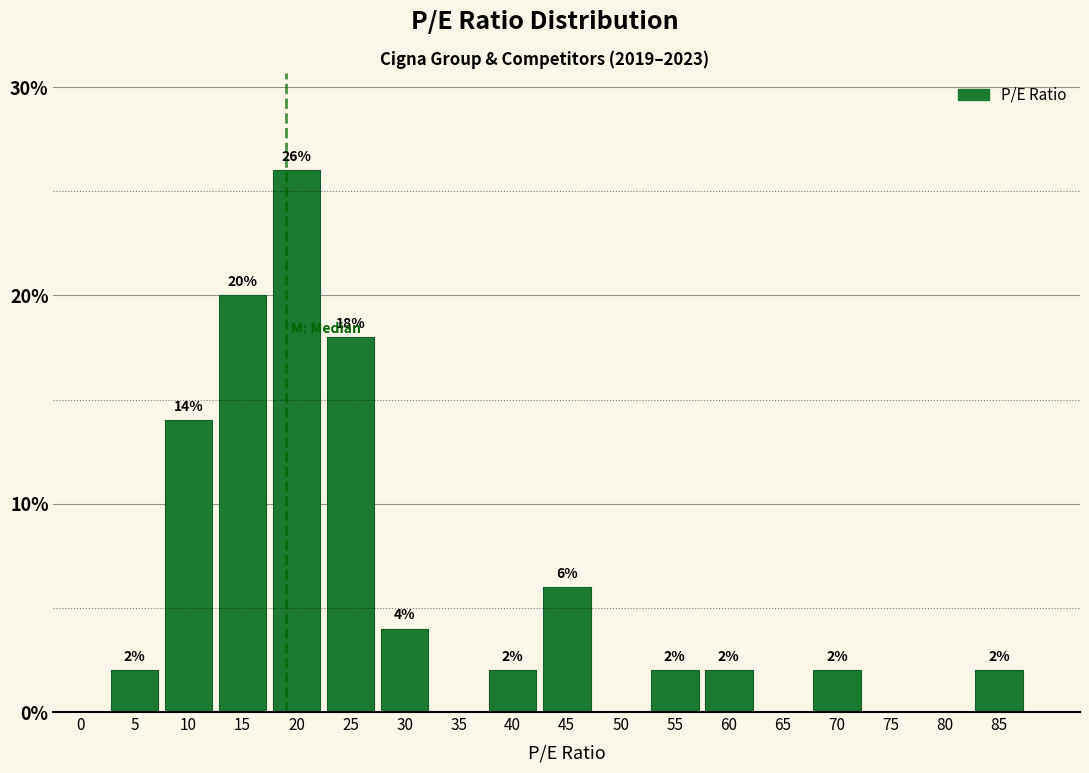

Reading left to right, extract all data points from this chart.

0=0.0	5=2.0	10=14.0	15=20.0	20=26.0	25=18.0	30=4.0	35=0.0	40=2.0	45=6.0	50=0.0	55=2.0	60=2.0	65=0.0	70=2.0	75=0.0	80=0.0	85=2.0